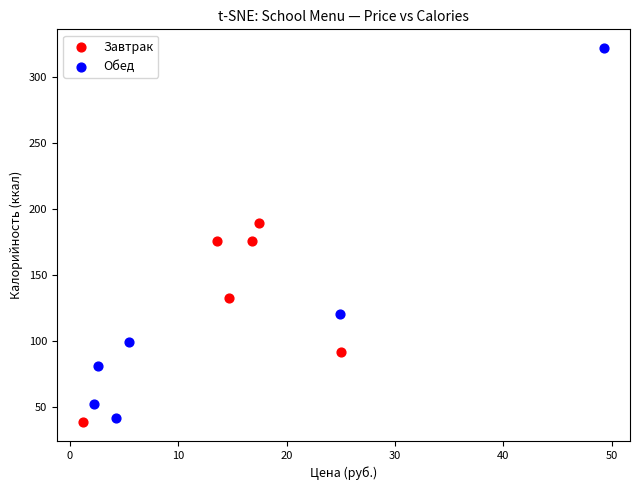

Which series has the widest spread of Y values?

Обед